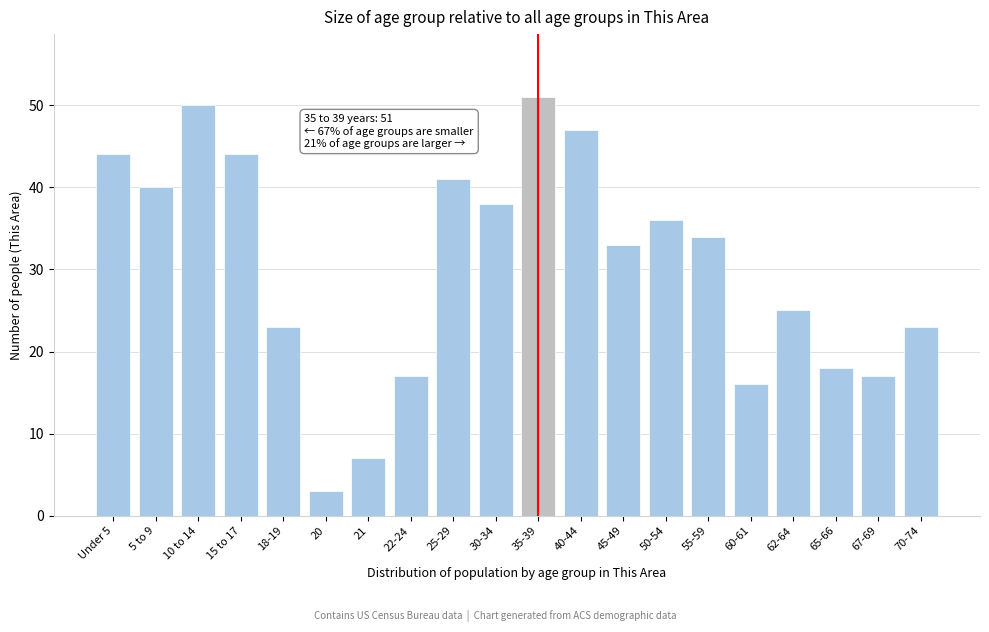

Reading left to right, list all the values displayed in this chart.

Under 5=44	5 to 9=40	10 to 14=50	15 to 17=44	18-19=23	20=3	21=7	22-24=17	25-29=41	30-34=38	35-39=51	40-44=47	45-49=33	50-54=36	55-59=34	60-61=16	62-64=25	65-66=18	67-69=17	70-74=23